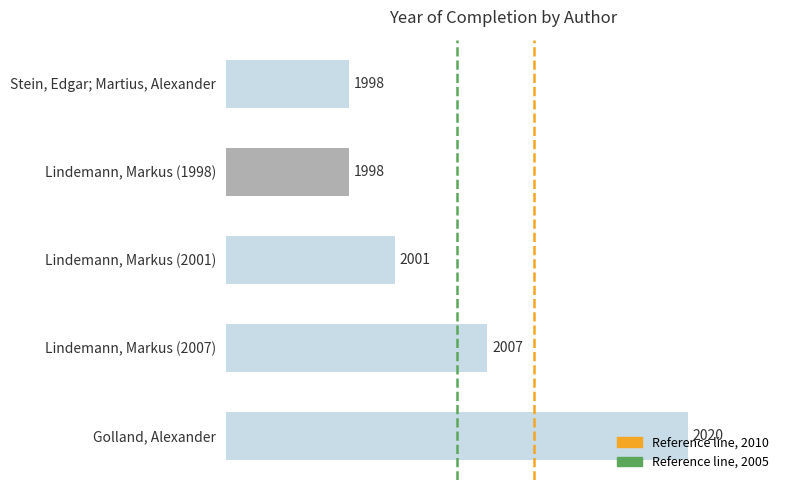

What is the change in value from Lindemann, Markus (2007) to Lindemann, Markus (1998)?

-9